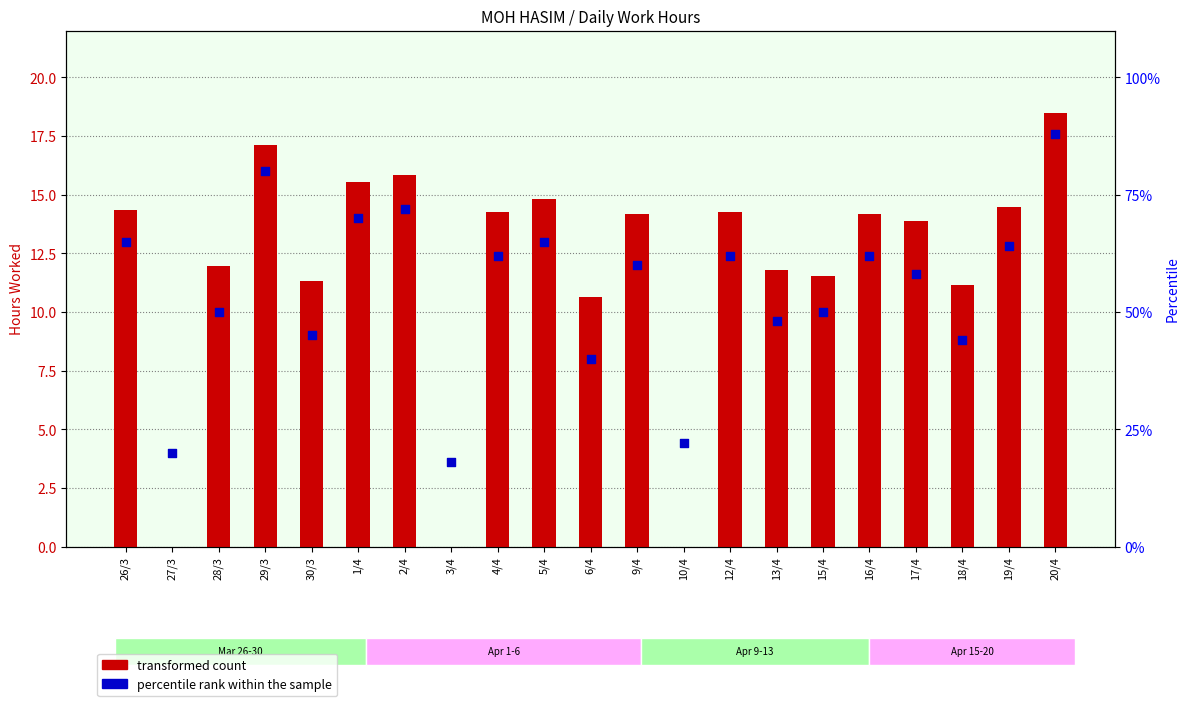

Which series has the widest spread of Y values?

percentile rank within the sample